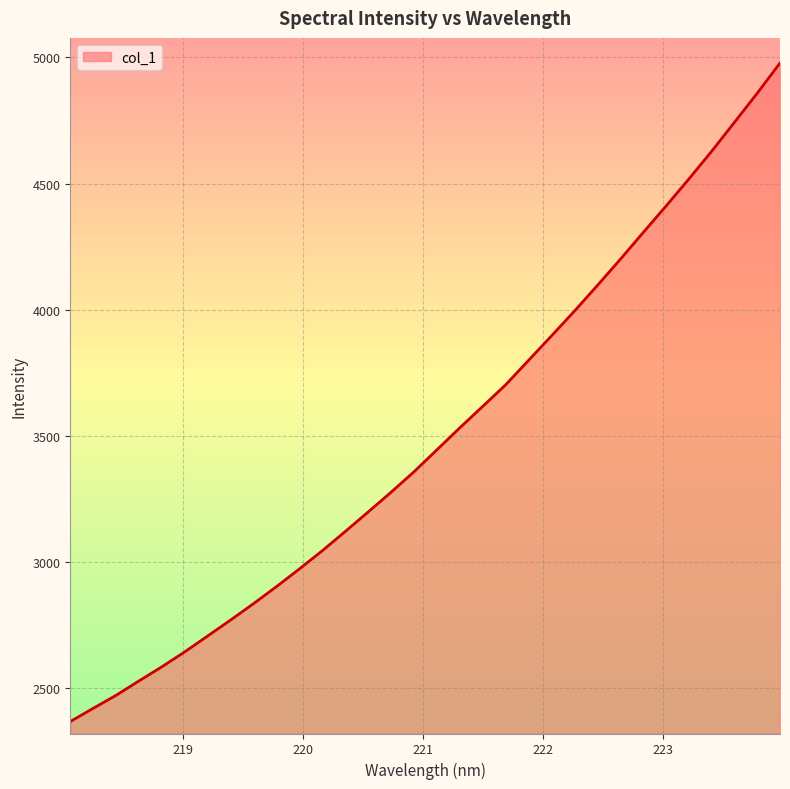

What is the difference between the maximum and minimum values?

2608.2